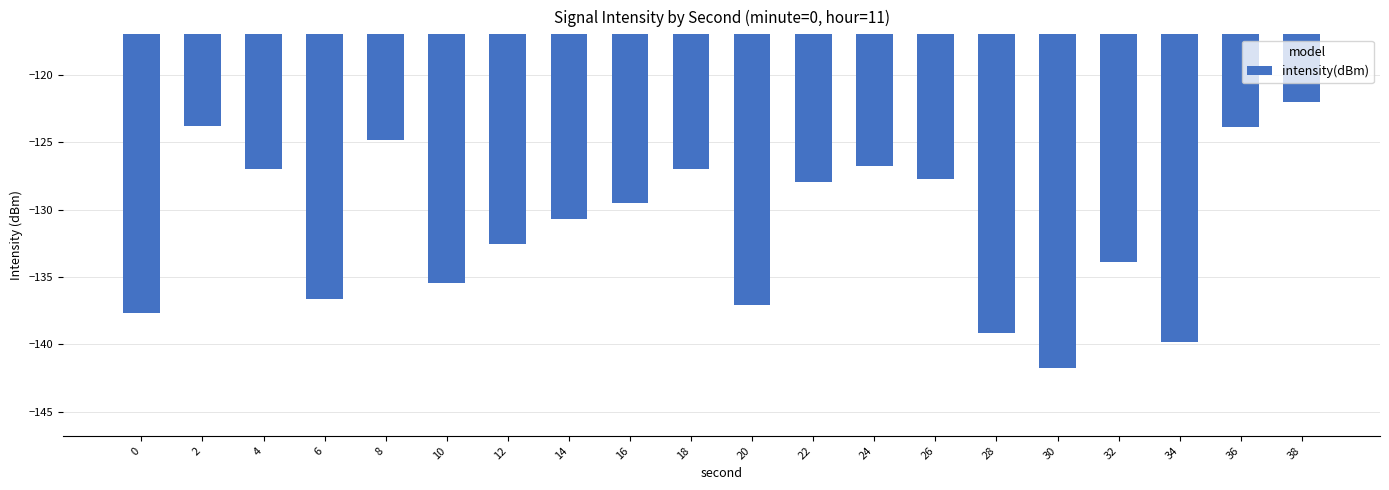

True or false: the data shows -130.7 at 14.

True